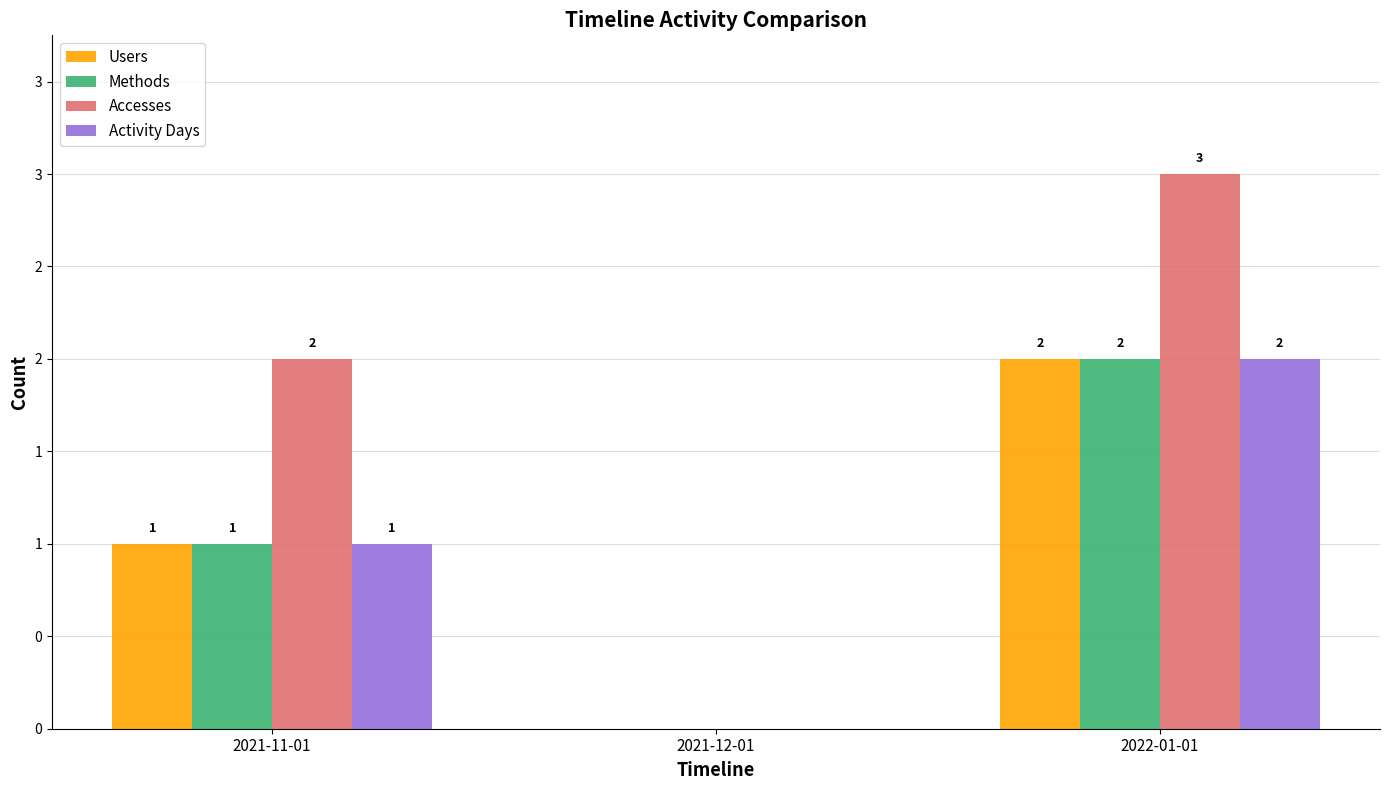

Which series changed the most between 2021-12-01 and 2022-01-01?

Accesses